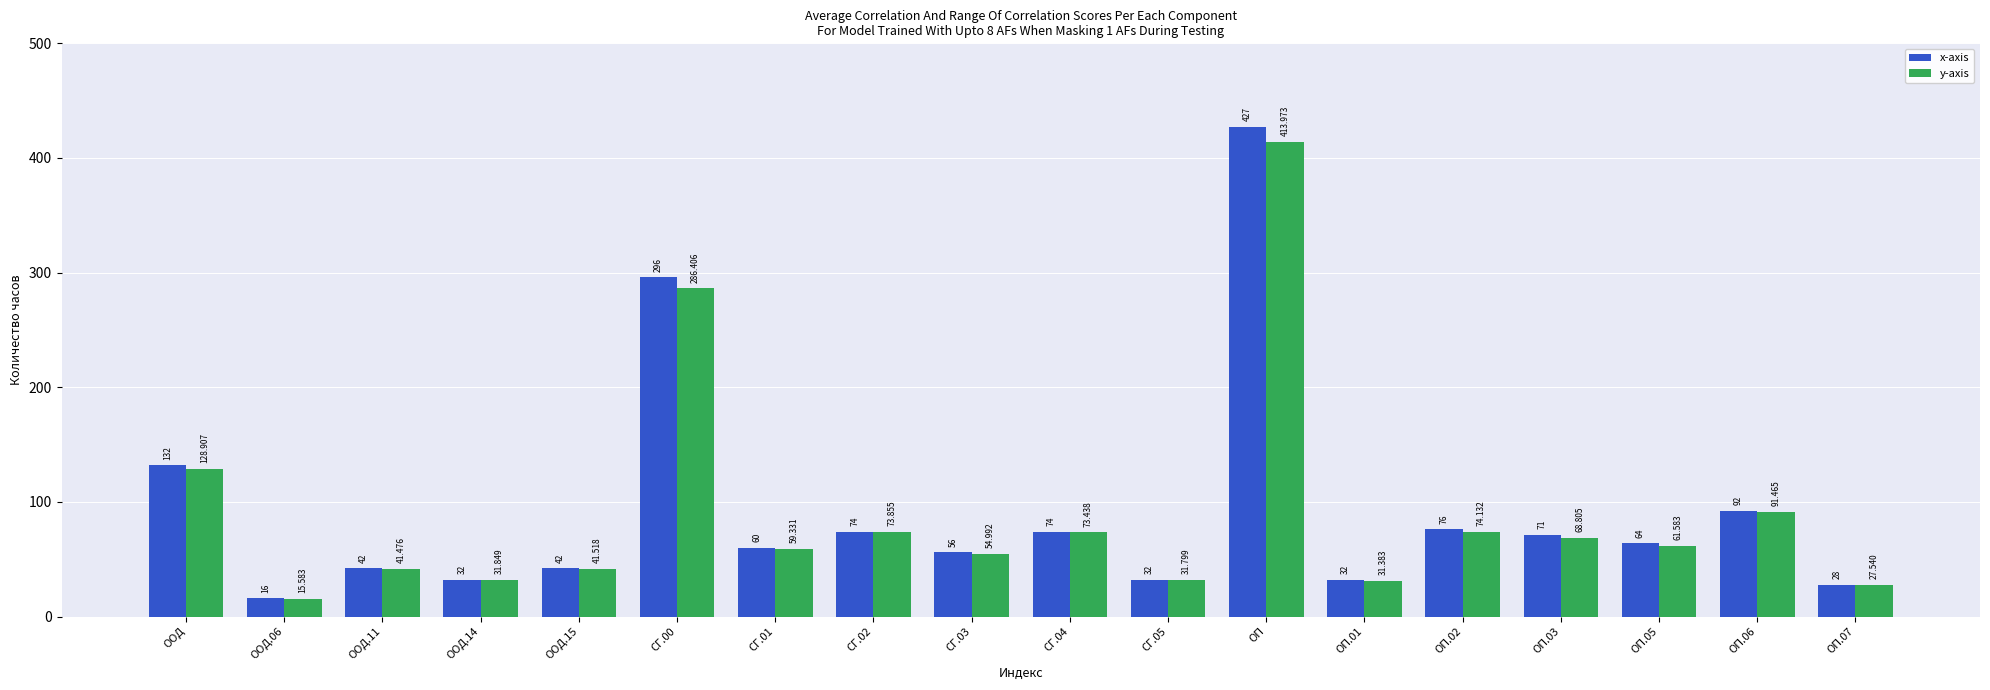

How many bars are there in total?

36